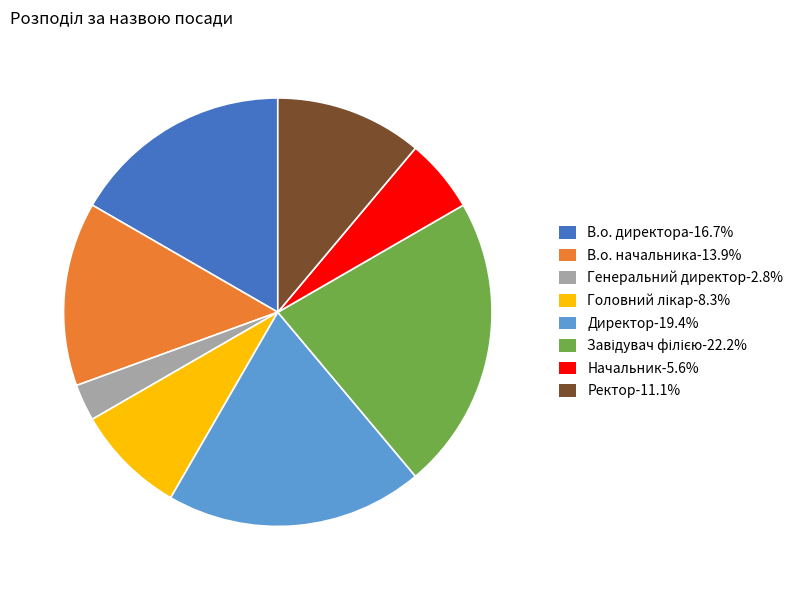

Which has a higher value, Ректор or Генеральний директор?

Ректор